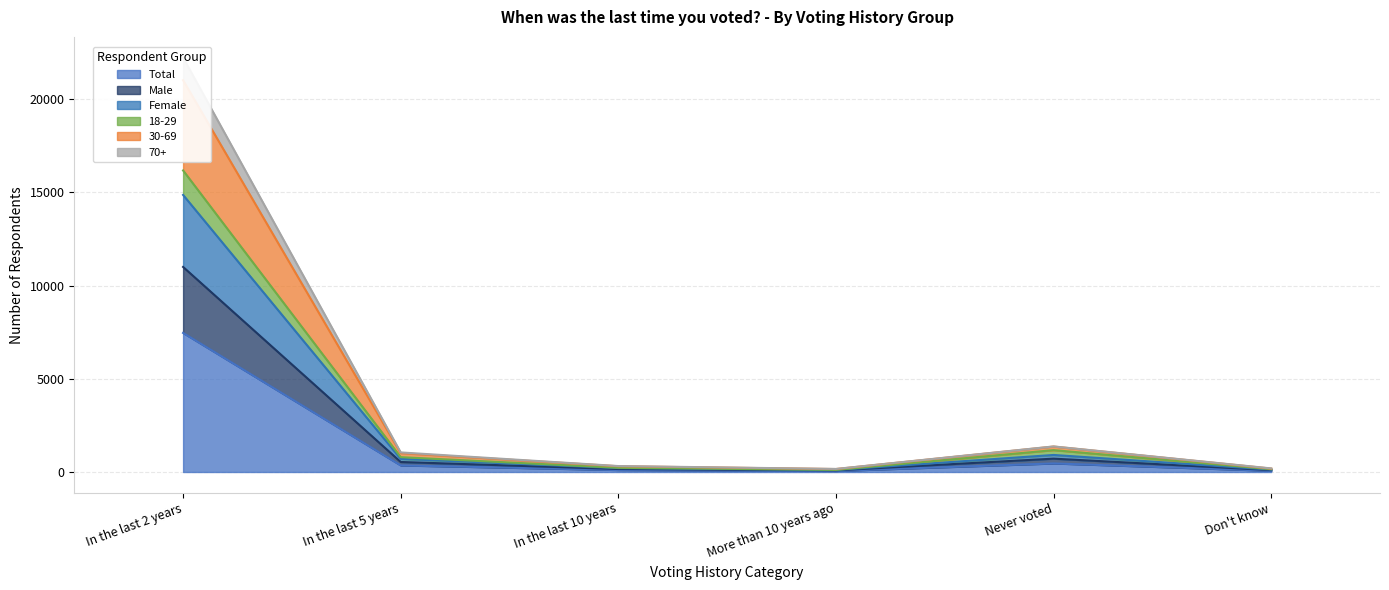

Does the chart display data point markers on the line(s)?

No